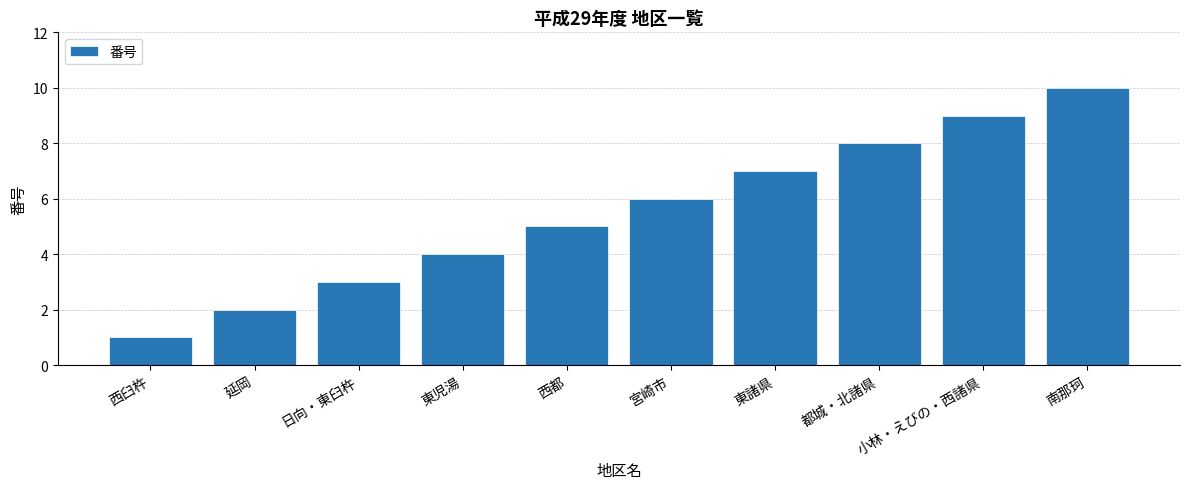

At which category does the chart reach its peak across all series?

南那珂